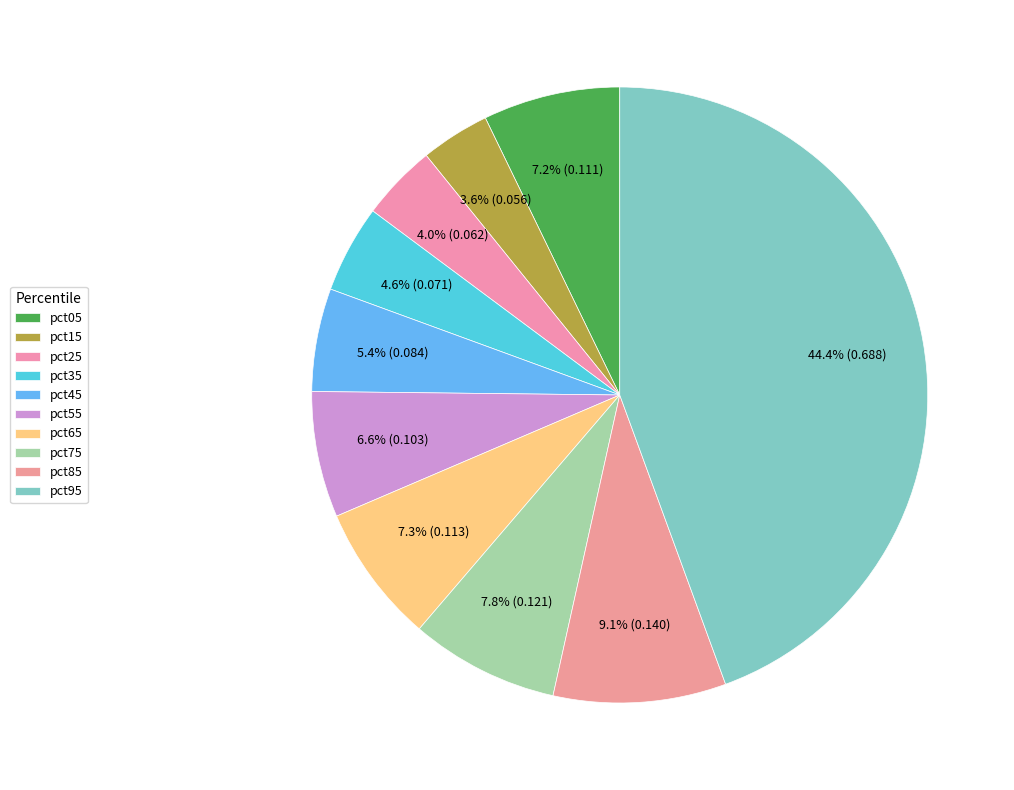

What percentage do pct85 and pct45 together represent?

14.5%